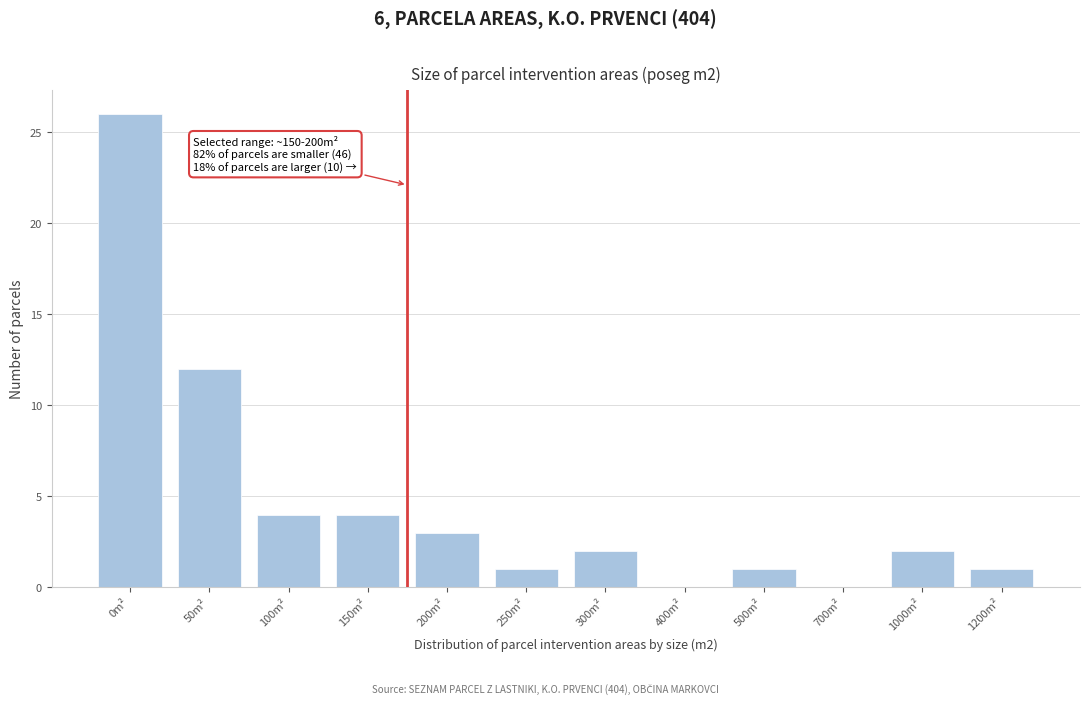

Reading left to right, what are all the values shown in this chart?

0m²=26	50m²=12	100m²=4	150m²=4	200m²=3	250m²=1	300m²=2	400m²=0	500m²=1	700m²=0	1000m²=2	1200m²=1